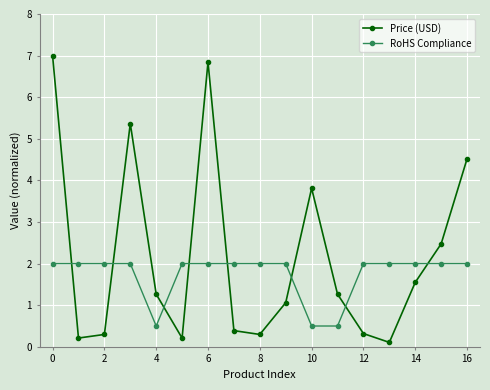

What is the greatest value displayed?

7.0